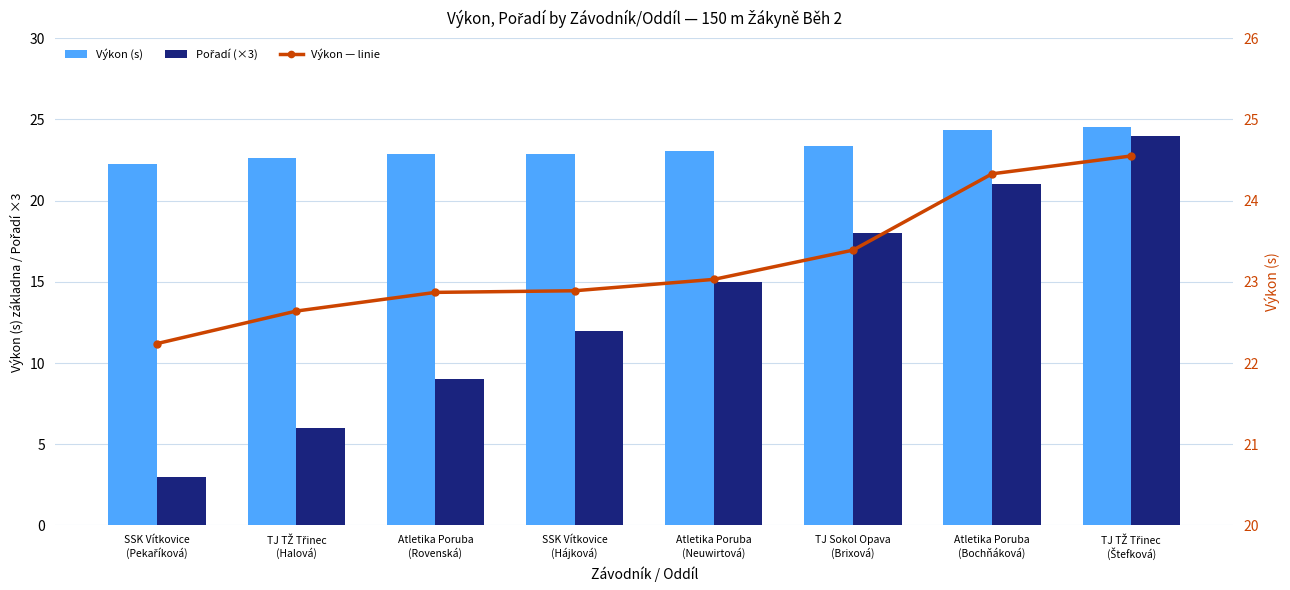

What is the difference between the Pořadí (×3) values at SSK Vítkovice
(Pekaříková) and SSK Vítkovice
(Hájková)?

9.0